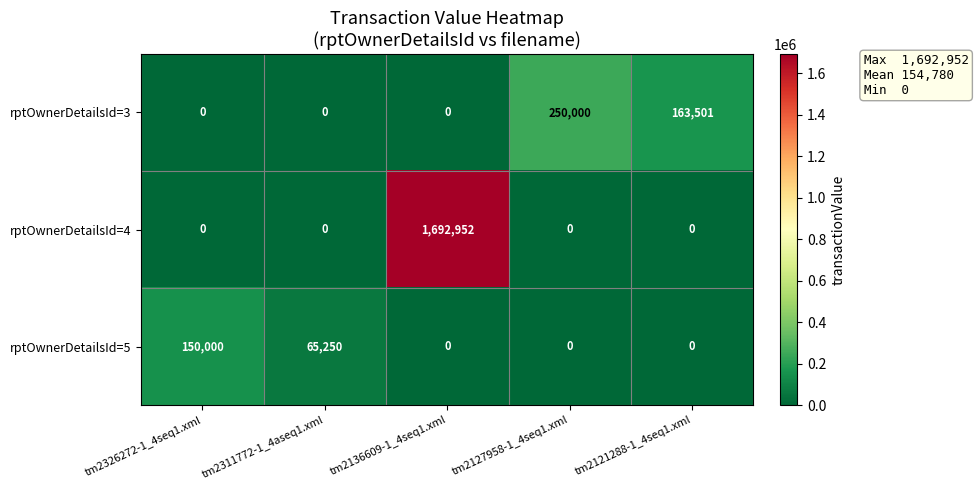

What is the greatest value displayed?

1692952